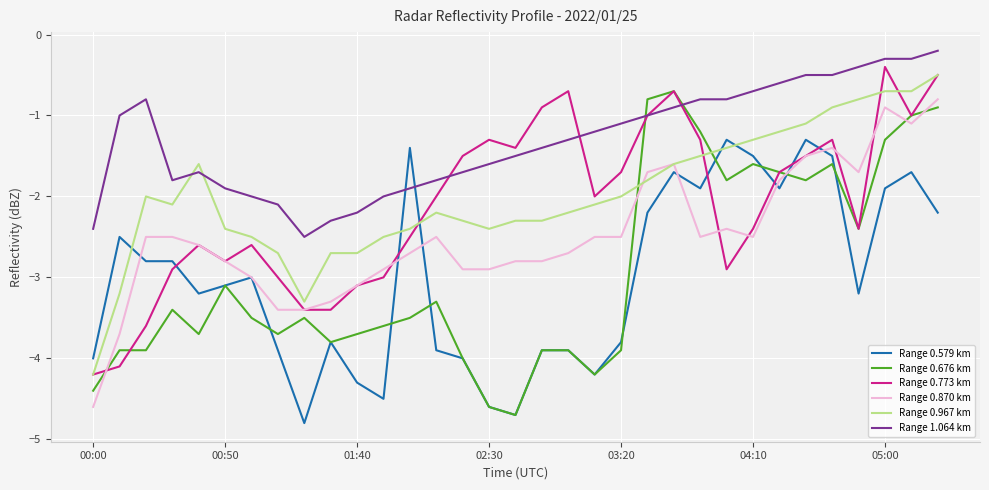

What is the minimum value for Range 0.967 km?

-4.2